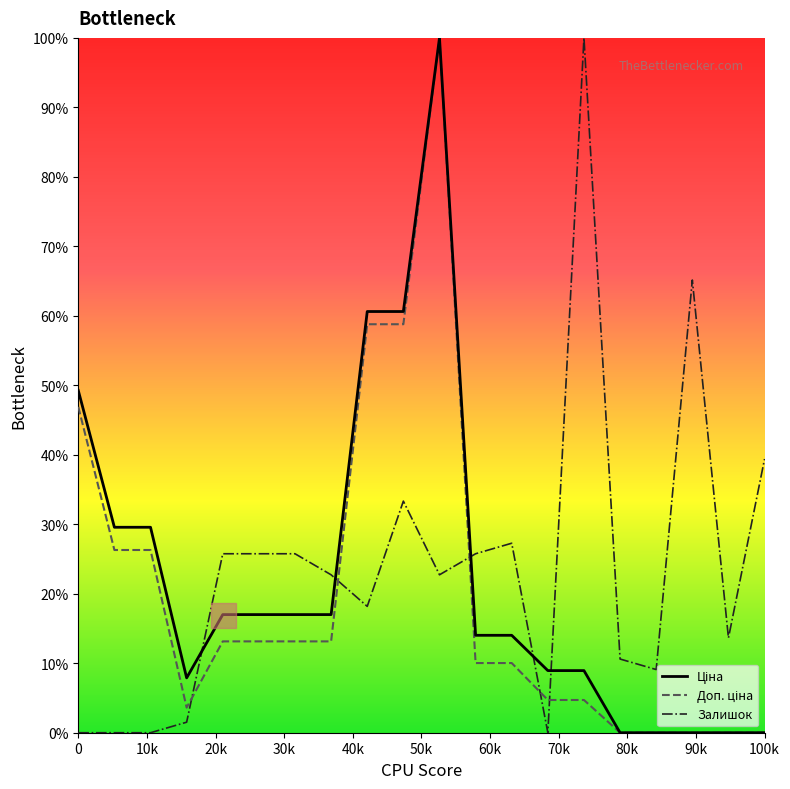

What is the greatest value displayed?

100.0